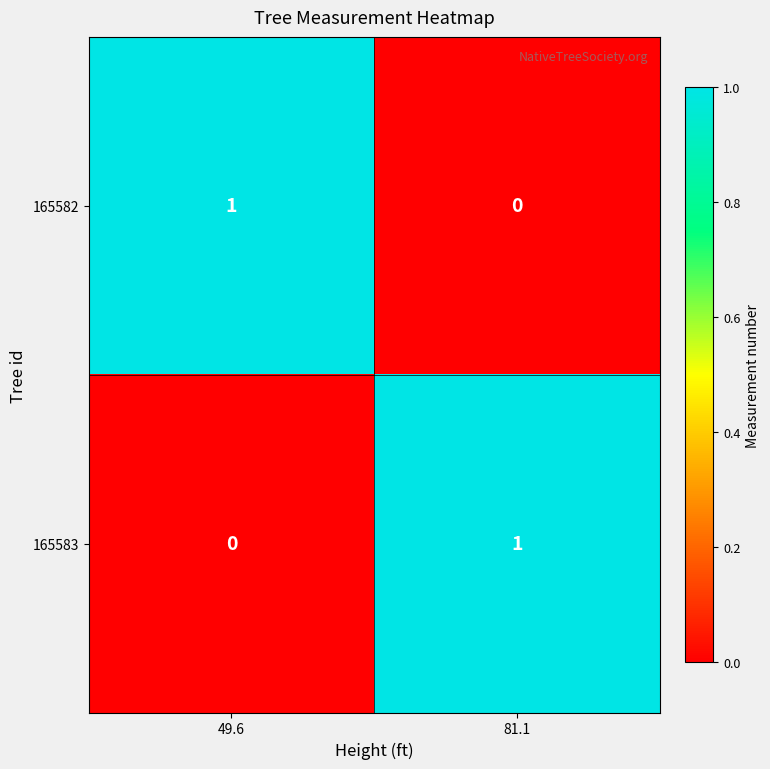

Reading left to right, transcribe all the data shown in this chart.

165582: 49.6=1	81.1=0
165583: 49.6=0	81.1=1